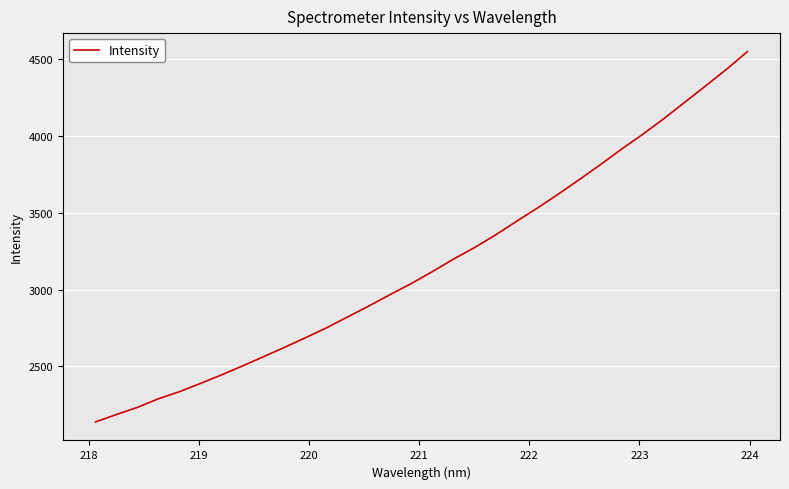

What is the difference between the maximum and minimum values?

2411.4